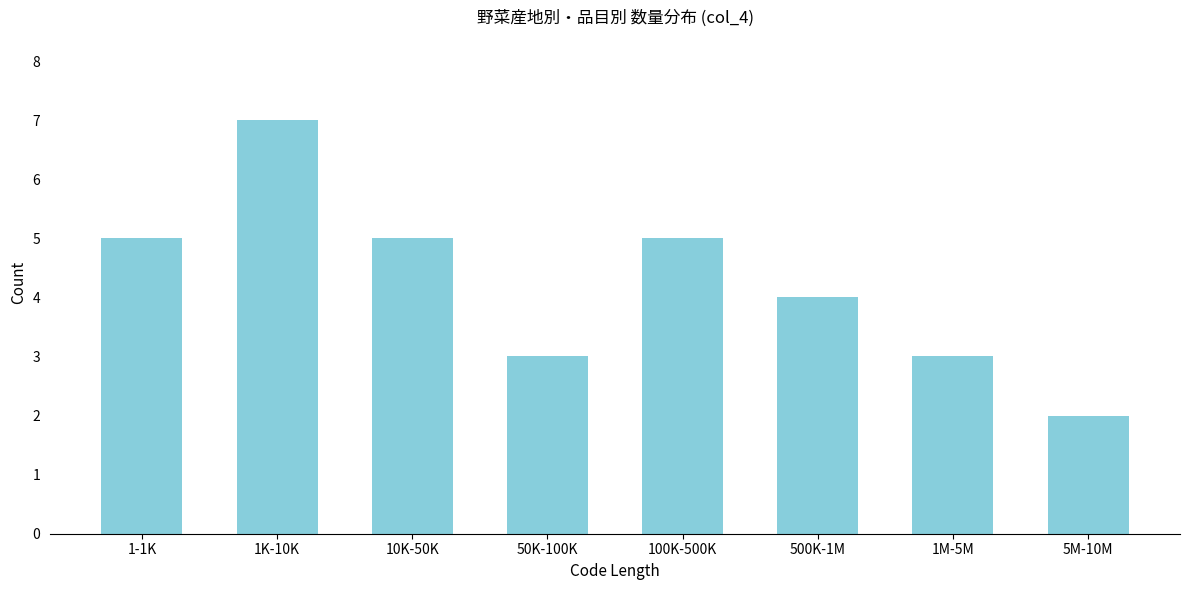

Reading left to right, list all the values displayed in this chart.

5	7	5	3	5	4	3	2